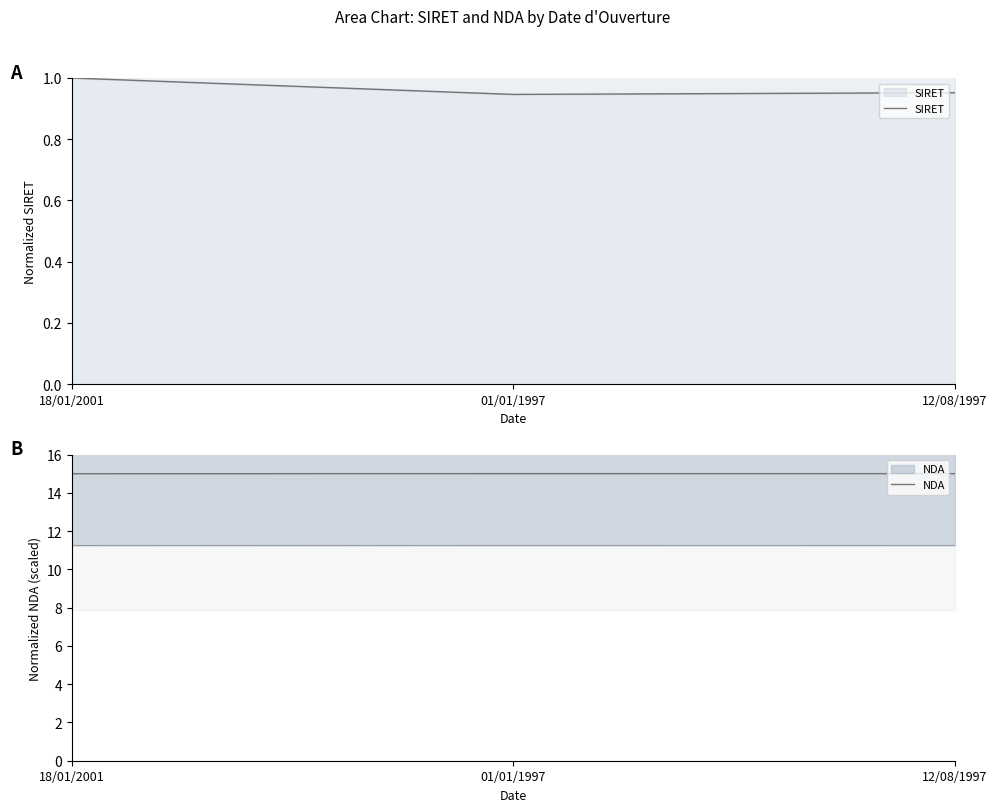

Reading left to right, what are all the values shown in this chart?

SIRET: 18/01/2001=1.0	01/01/1997=0.9	12/08/1997=1.0
NDA: 18/01/2001=15.0	01/01/1997=15.0	12/08/1997=15.0